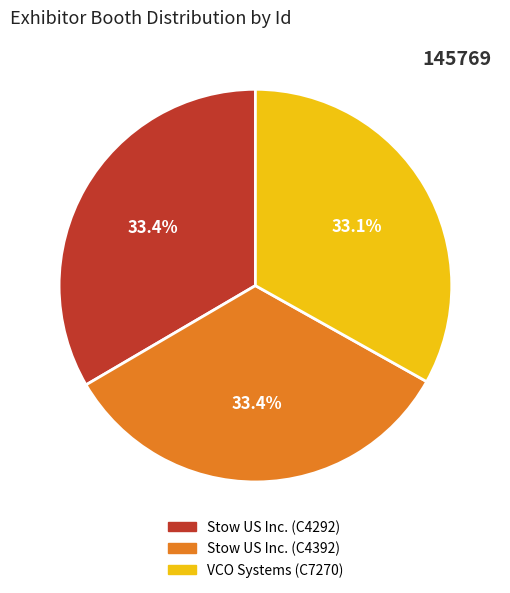

Does any single category account for the majority?

No